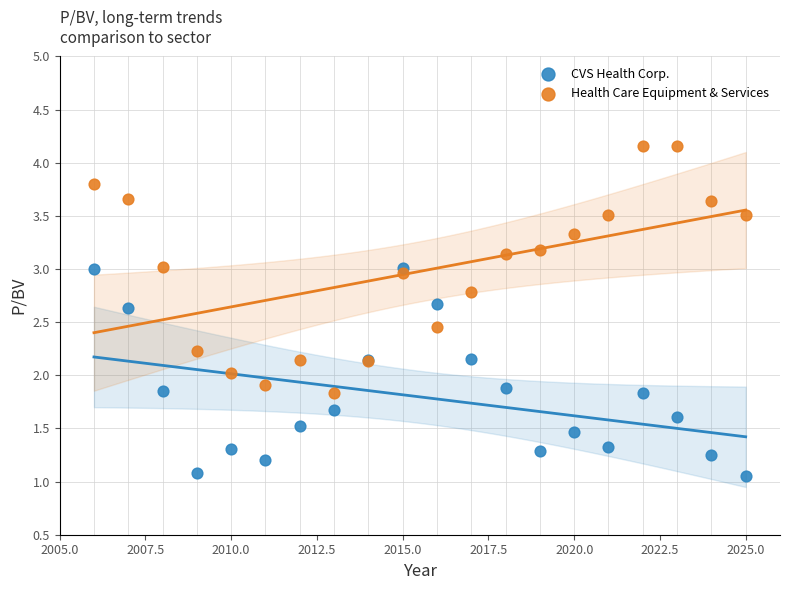

Which series reaches the minimum Y coordinate?

CVS Health Corp.